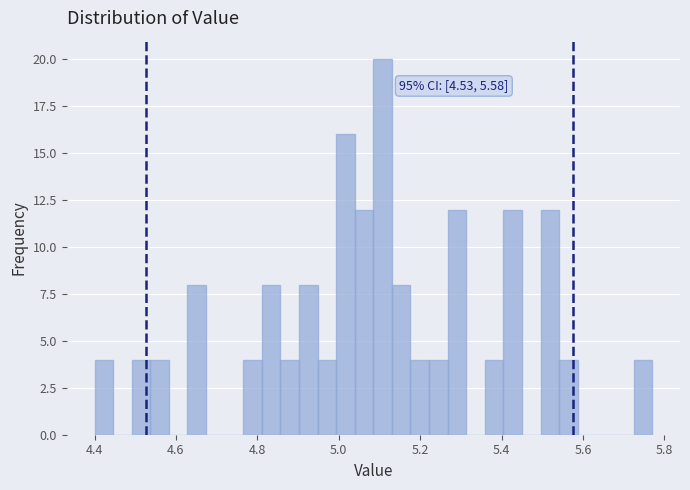

Read against the x-axis, roughly where is the centre of the tallest bar?

5.10